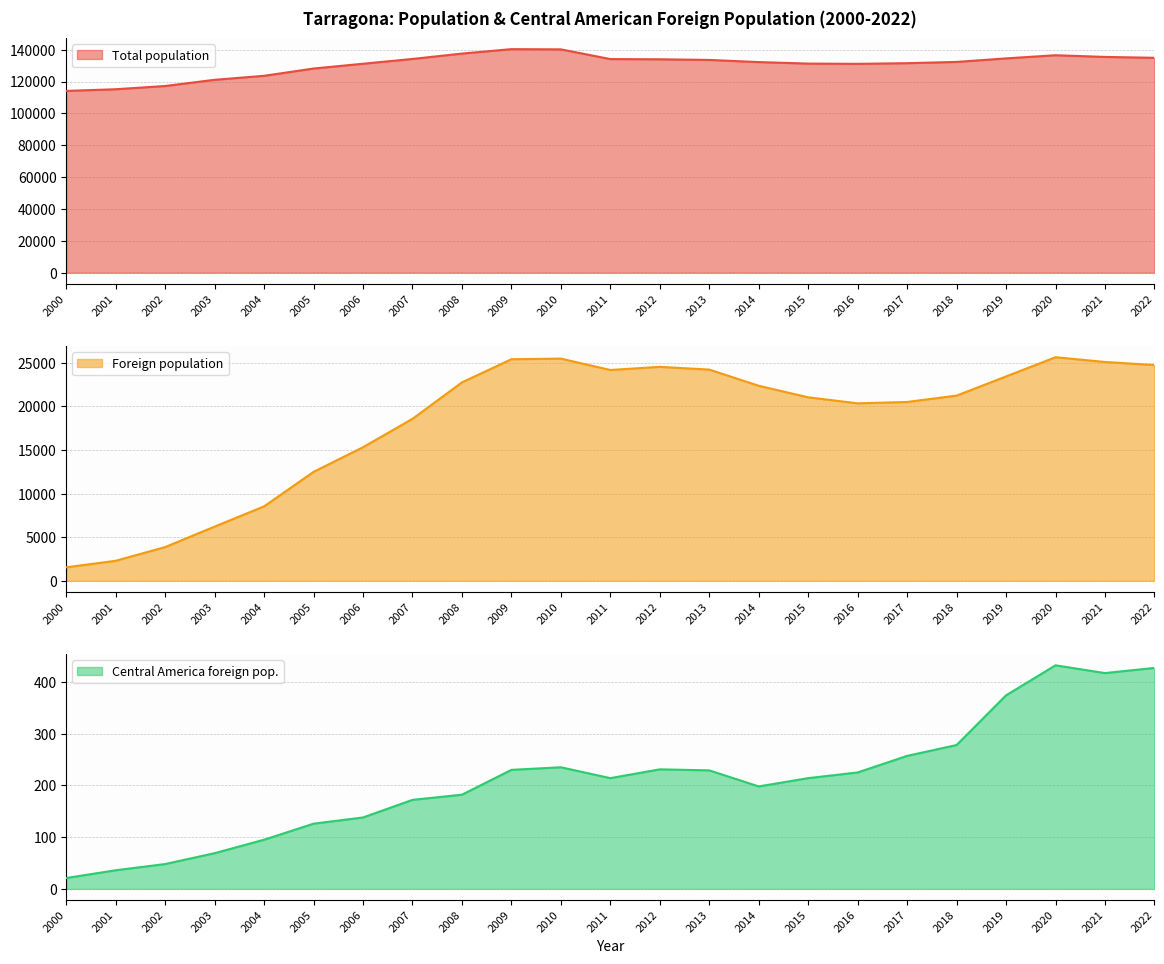

True or false: Central America foreign pop. and Total population intersect in this chart.

False